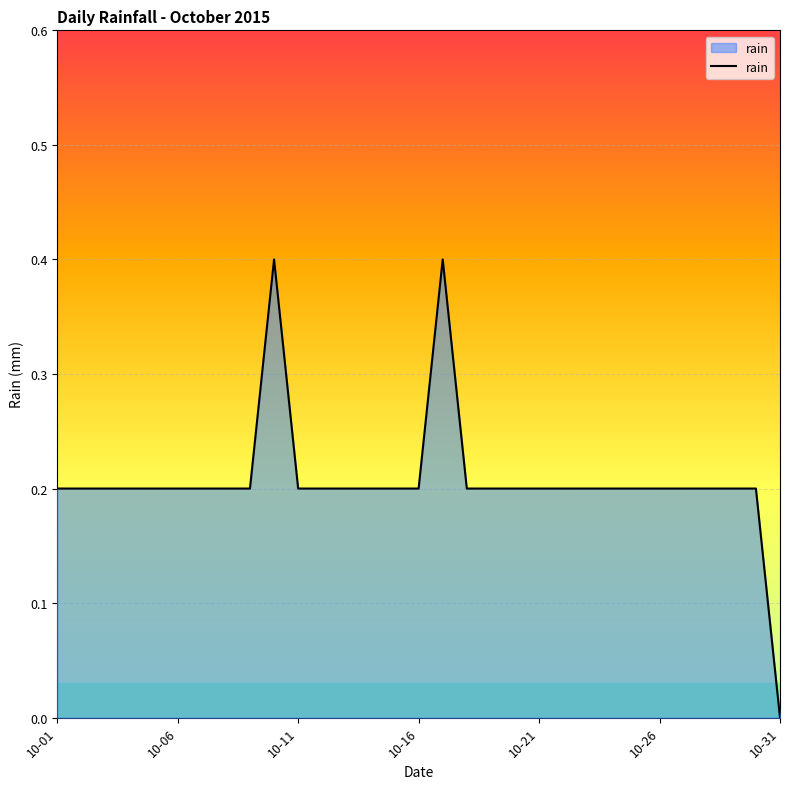

What is the maximum value shown in the chart?

0.4